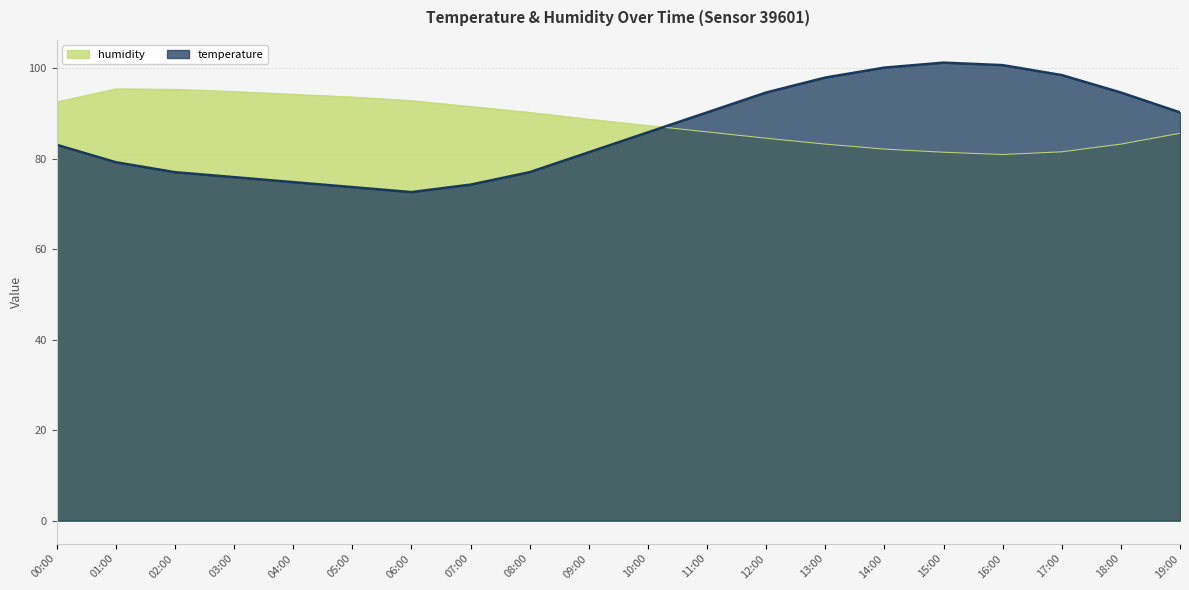

What is the sum of all humidity values?

1764.6